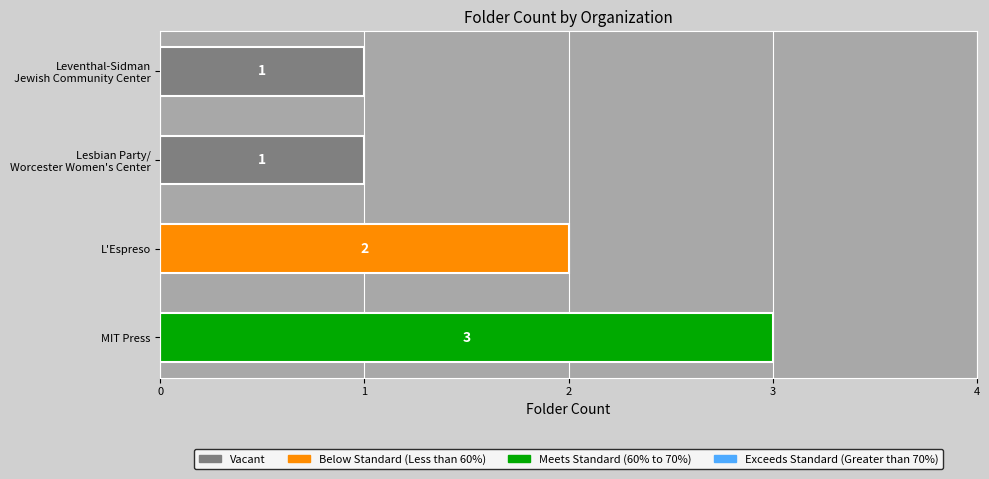

What is the greatest value displayed?

3